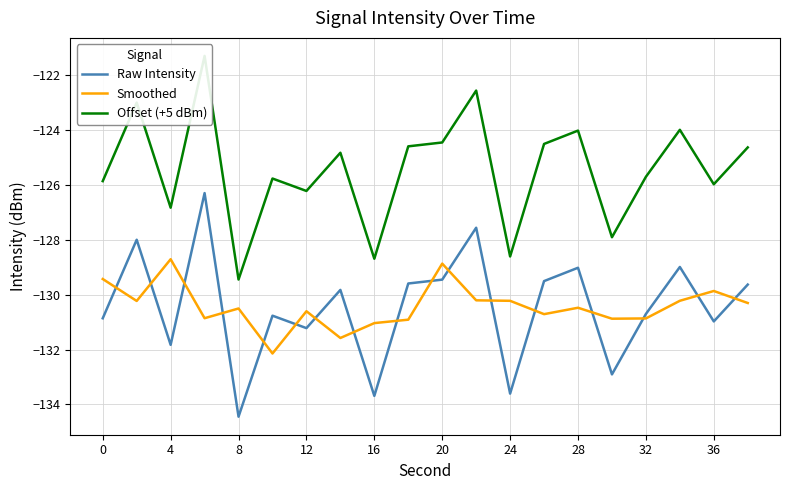

What is the maximum value for Smoothed?

-128.7